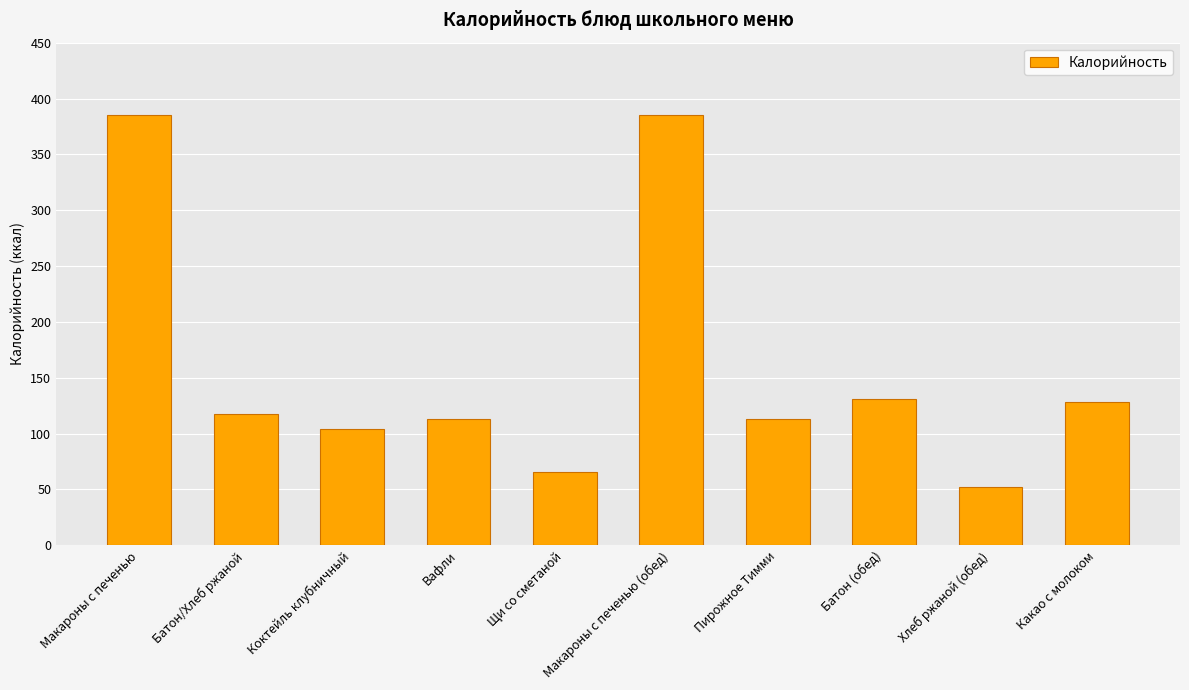

True or false: the data shows 156.3 at Коктейль клубничный.

False